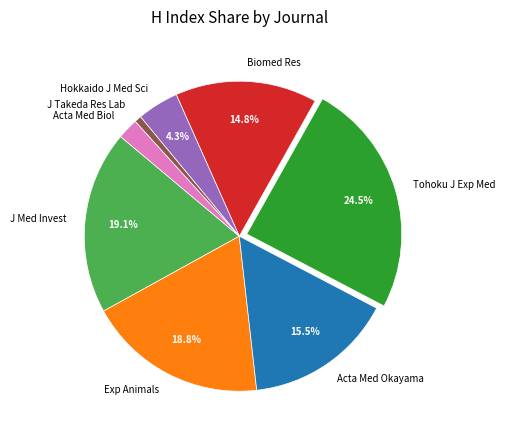

To the nearest percent, what is the average slice percentage?

12%